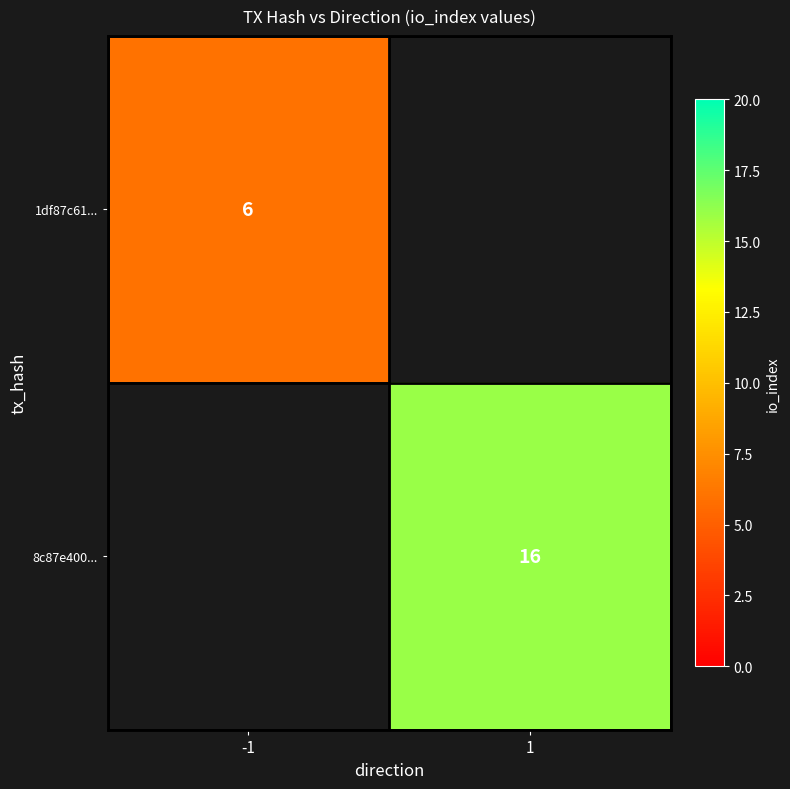

The value of 1df87c61... at -1 is 11. True or false?

False